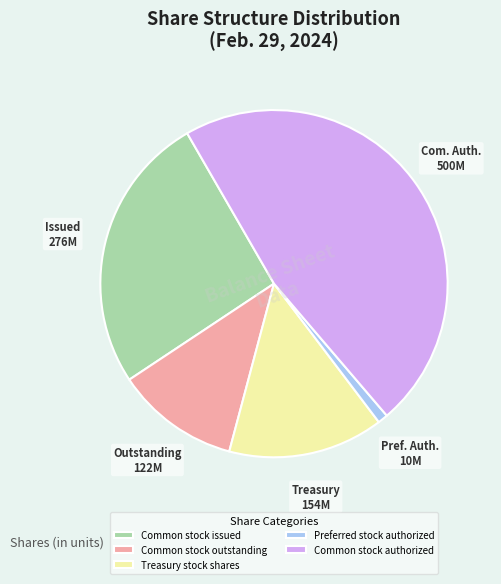

What is the ratio of the value at Common stock authorized to the value at Common stock issued?

1.8